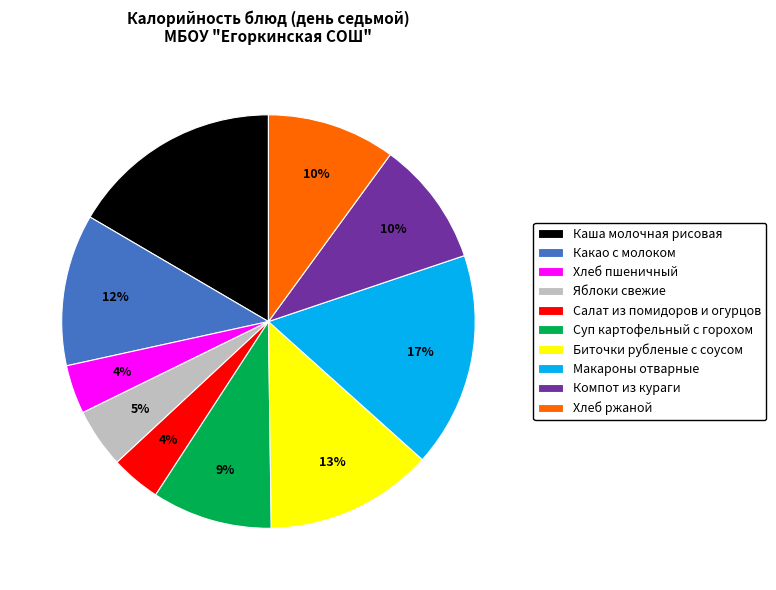

To the nearest percent, what portion does Яблоки свежие represent?

5%